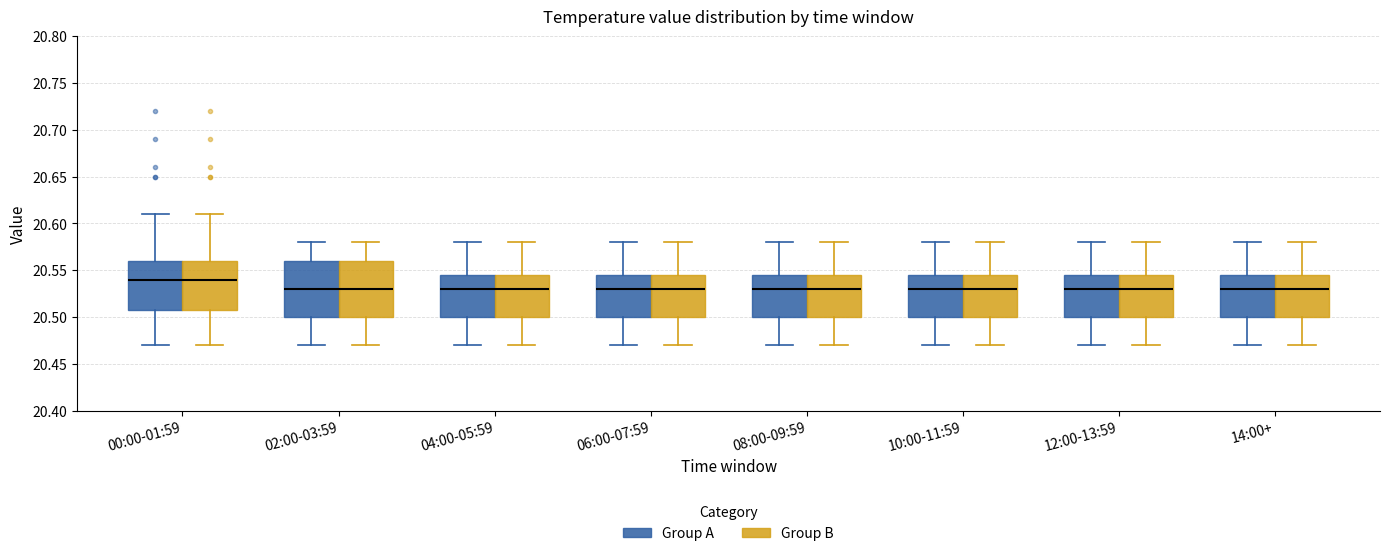

Reading left to right, transcribe this box plot: for each box, give where its median line is, the range the box spans, and where its two whiskers end, as read against the y-axis. The values are not printed on the chart, so give them approximately, as read against the axis.

00:00-01:59 (Group A): median 20.540, box 20.510 to 20.560, whiskers 20.470 to 20.610
00:00-01:59 (Group B): median 20.540, box 20.510 to 20.560, whiskers 20.470 to 20.610
02:00-03:59 (Group A): median 20.530, box 20.500 to 20.560, whiskers 20.470 to 20.580
02:00-03:59 (Group B): median 20.530, box 20.500 to 20.560, whiskers 20.470 to 20.580
04:00-05:59 (Group A): median 20.530, box 20.500 to 20.545, whiskers 20.470 to 20.580
04:00-05:59 (Group B): median 20.530, box 20.500 to 20.545, whiskers 20.470 to 20.580
06:00-07:59 (Group A): median 20.530, box 20.500 to 20.545, whiskers 20.470 to 20.580
06:00-07:59 (Group B): median 20.530, box 20.500 to 20.545, whiskers 20.470 to 20.580
08:00-09:59 (Group A): median 20.530, box 20.500 to 20.545, whiskers 20.470 to 20.580
08:00-09:59 (Group B): median 20.530, box 20.500 to 20.545, whiskers 20.470 to 20.580
10:00-11:59 (Group A): median 20.530, box 20.500 to 20.545, whiskers 20.470 to 20.580
10:00-11:59 (Group B): median 20.530, box 20.500 to 20.545, whiskers 20.470 to 20.580
12:00-13:59 (Group A): median 20.530, box 20.500 to 20.545, whiskers 20.470 to 20.580
12:00-13:59 (Group B): median 20.530, box 20.500 to 20.545, whiskers 20.470 to 20.580
14:00+ (Group A): median 20.530, box 20.500 to 20.545, whiskers 20.470 to 20.580
14:00+ (Group B): median 20.530, box 20.500 to 20.545, whiskers 20.470 to 20.580